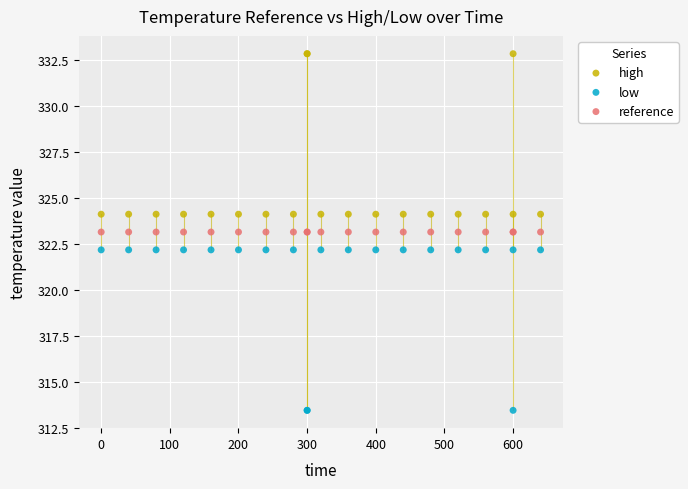

Which series contains the highest Y value?

high